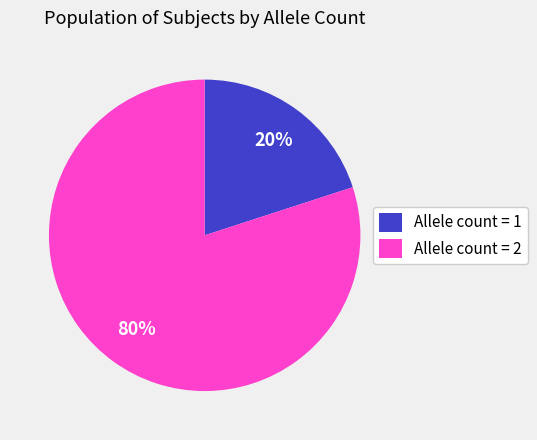

Is there a majority slice in this chart?

Yes